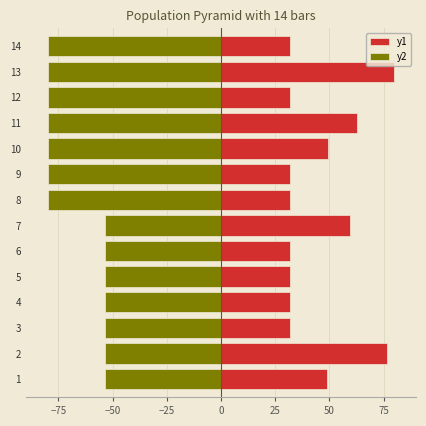

Which series has the largest total across all categories?

y1